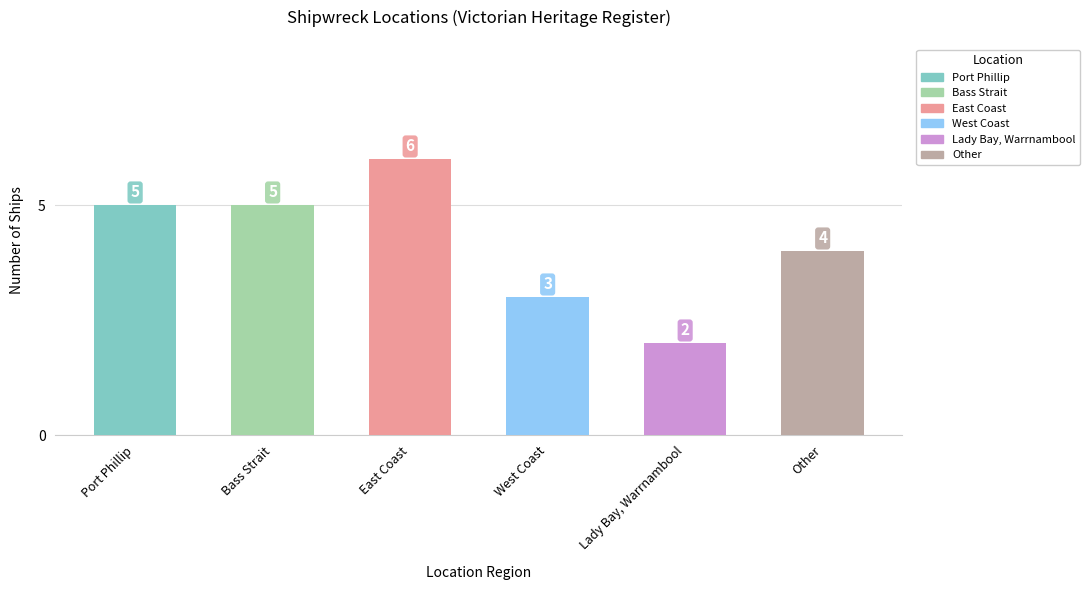

Reading right to left, transcribe all the data shown in this chart.

Other=4	Lady Bay, Warrnambool=2	West Coast=3	East Coast=6	Bass Strait=5	Port Phillip=5